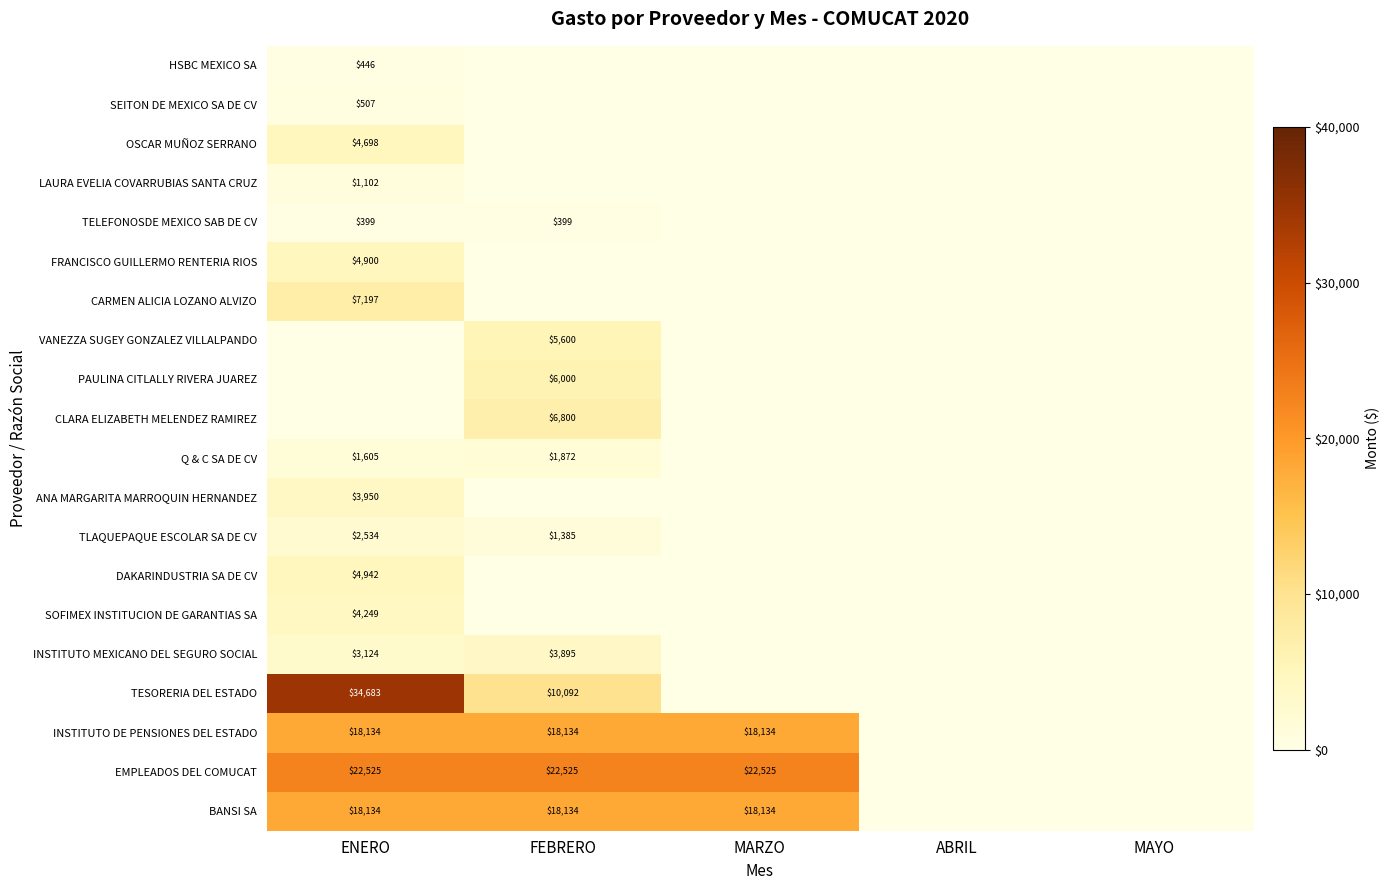

Where is DAKARINDUSTRIA SA DE CV nearest to the value 2470?

FEBRERO